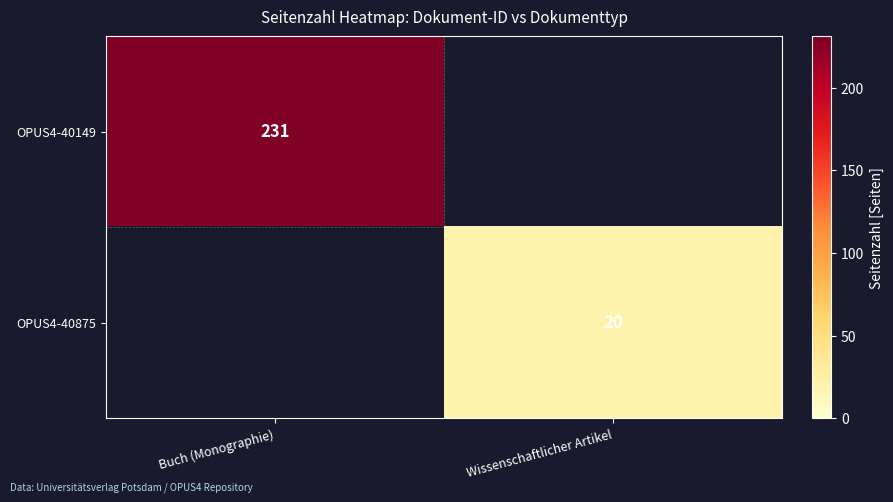

Between Wissenschaftlicher Artikel and Buch (Monographie), which is larger?

Buch (Monographie)